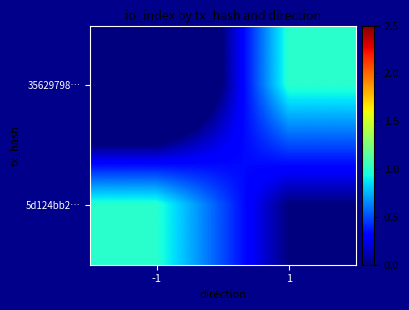

Rank the series at 1 from highest to lowest value.

35629798…, 5d124bb2…